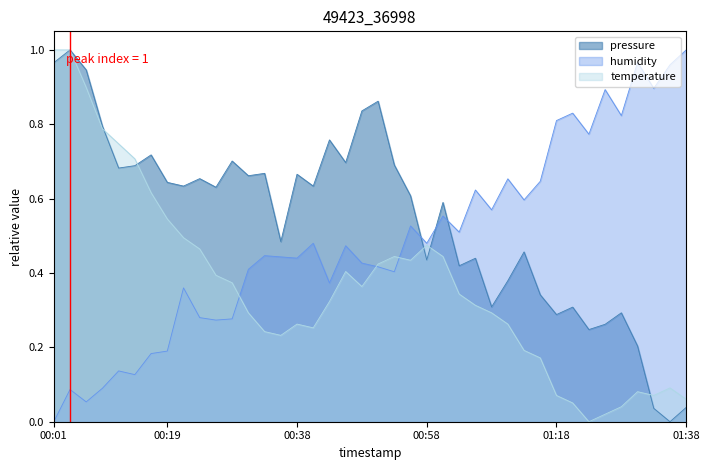

The value of humidity at 00:23 is 0.5. True or false?

False